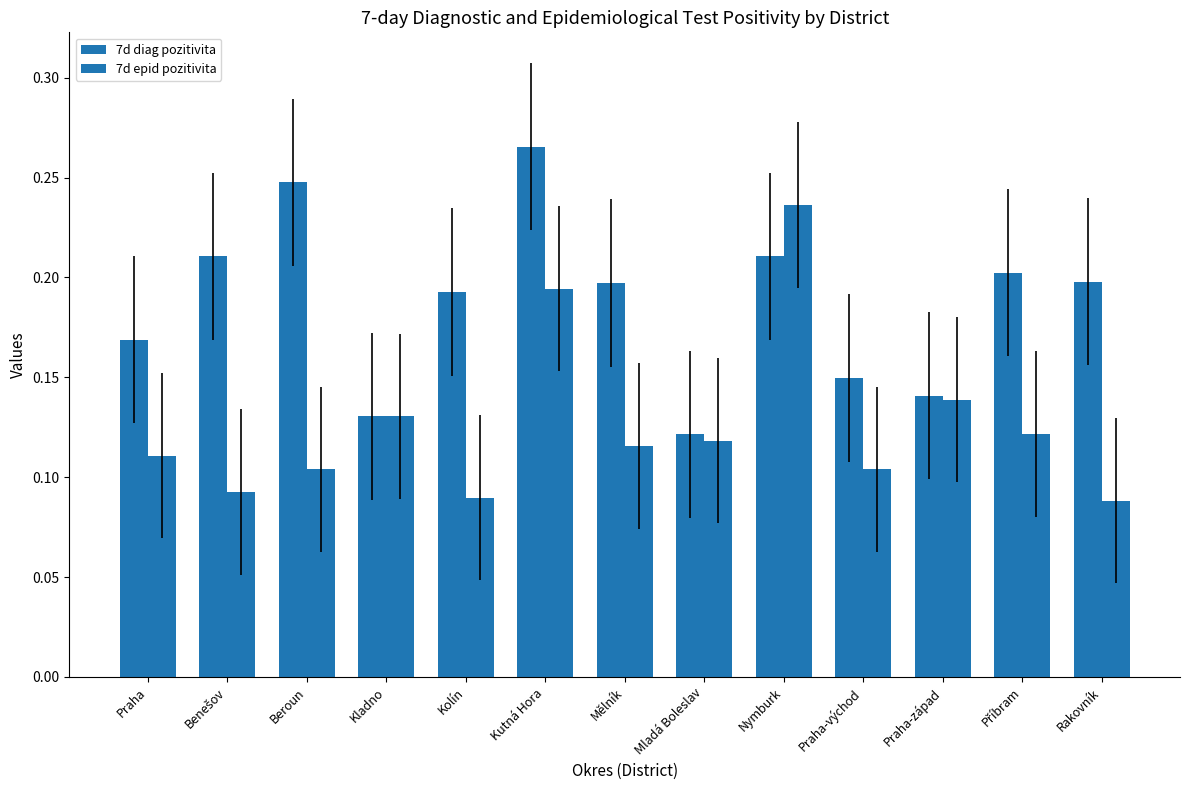

True or false: 7d epid pozitivita has a value of 0.1 at Praha-západ.

True